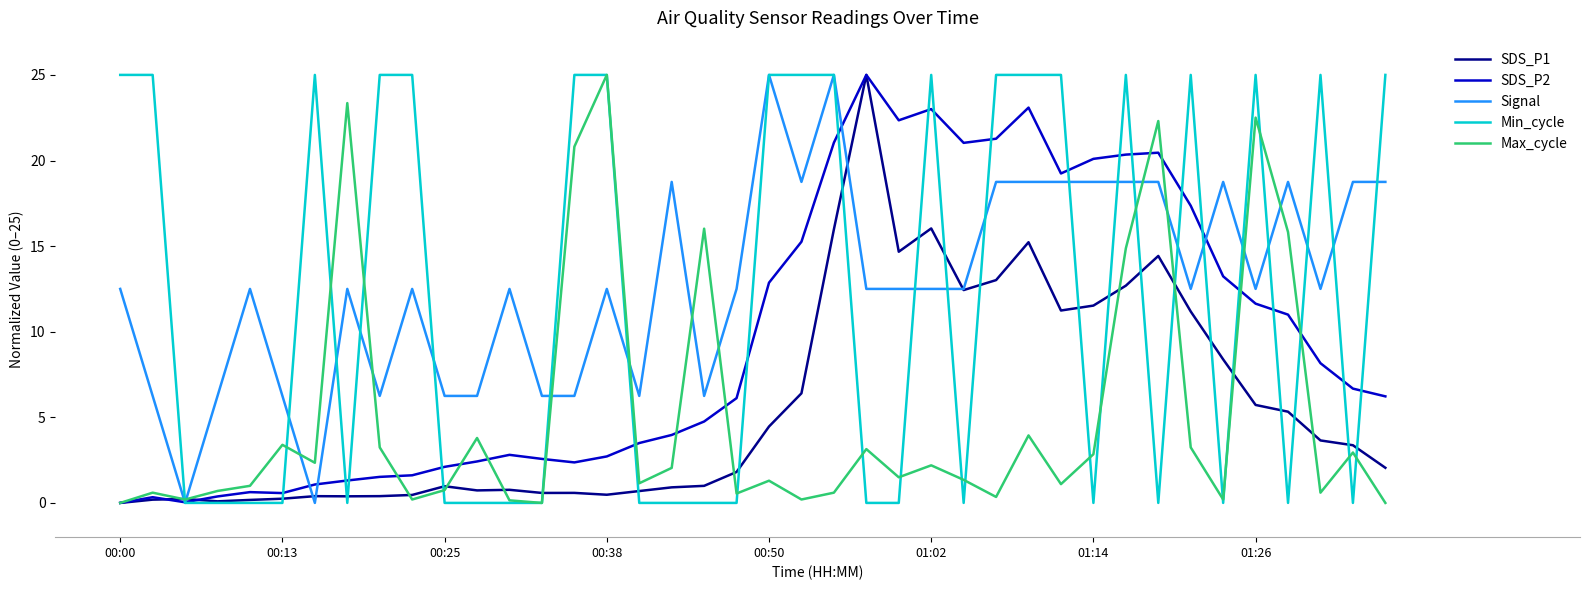

What is the highest value of the Signal series?

25.0